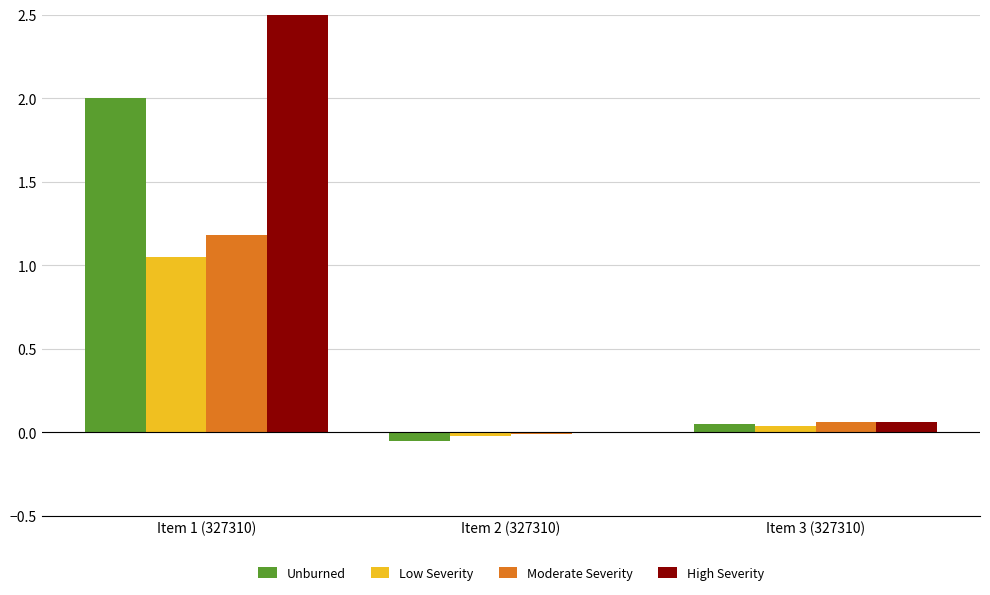

The value of High Severity at Item 2 (327310) is 0.0. True or false?

True